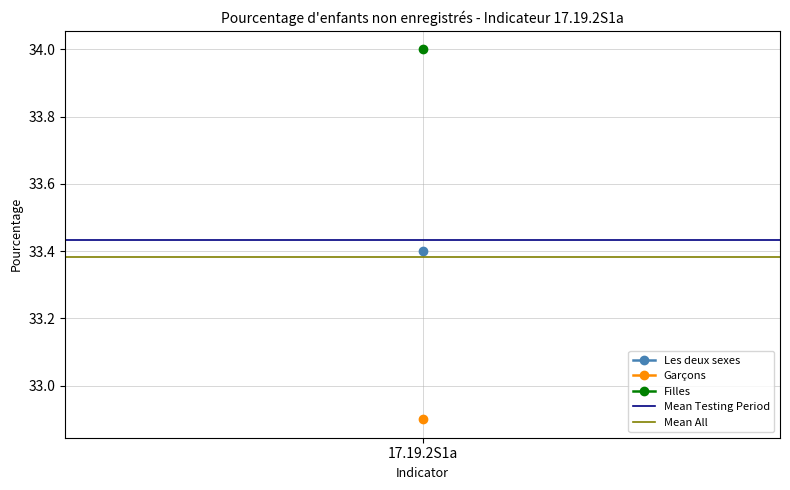

The Mean Testing Period series shows 33.4 at 17.19.2S1a. True or false?

True